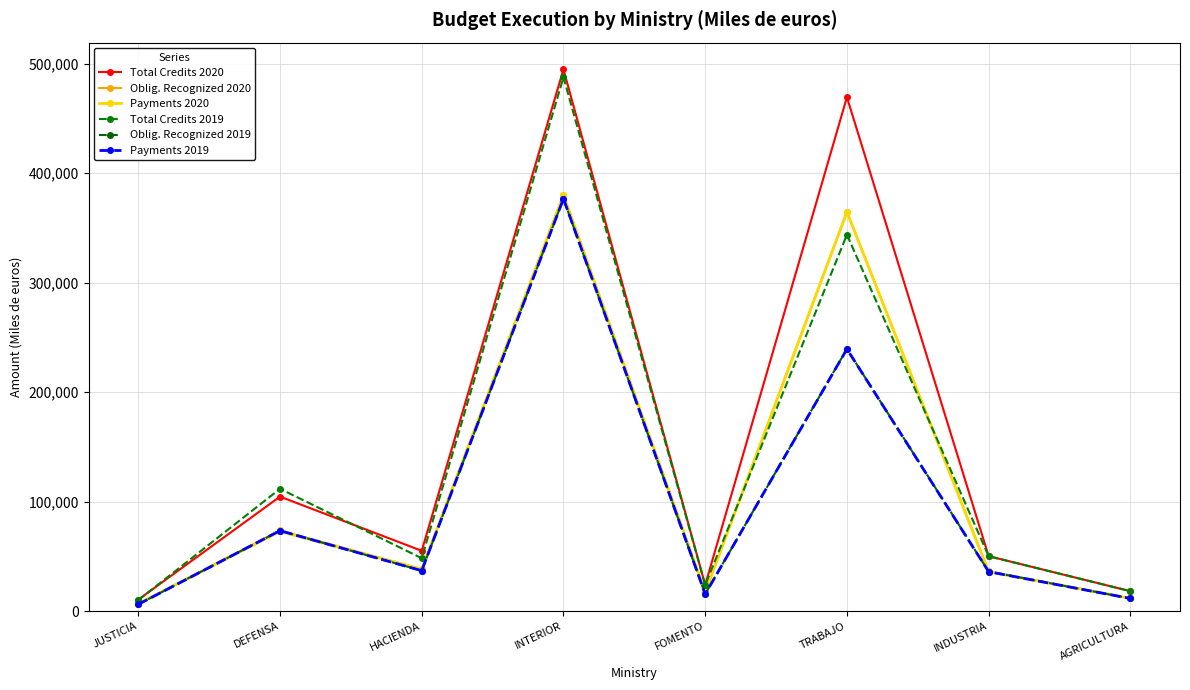

What position from the left is AGRICULTURA?

8